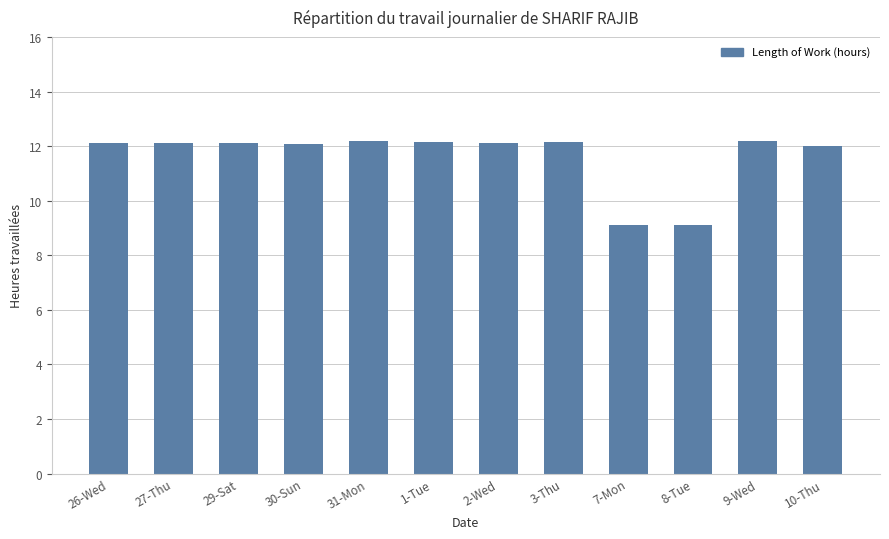

What is the minimum value shown in the chart?

9.1